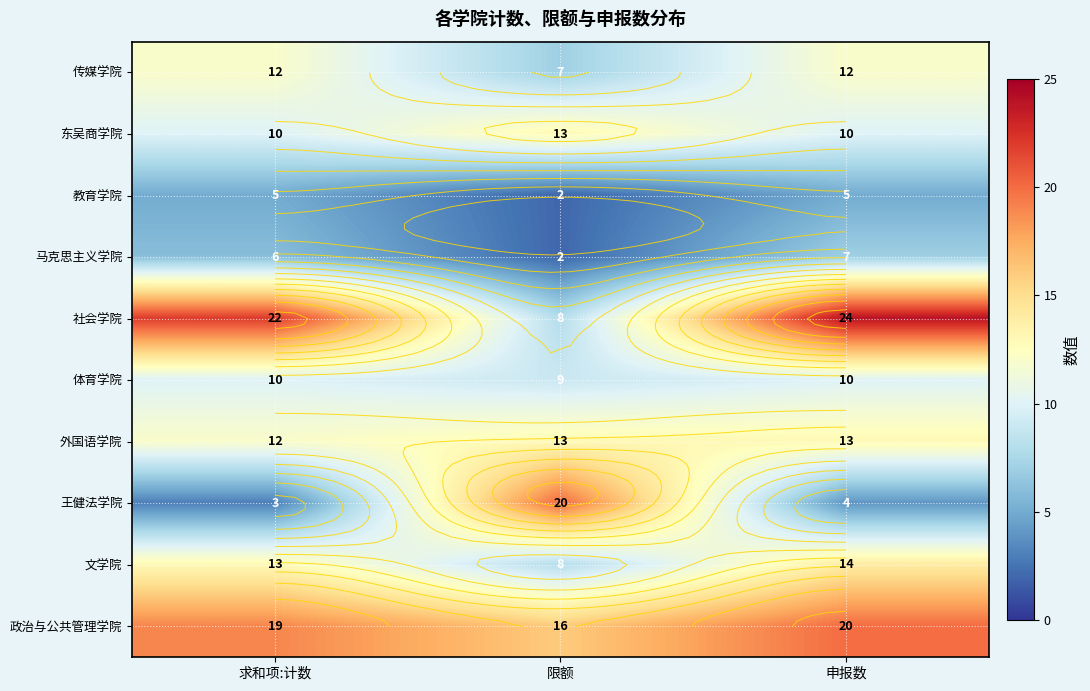

Between 求和项:计数 and 限额, which series saw the biggest shift?

王健法学院